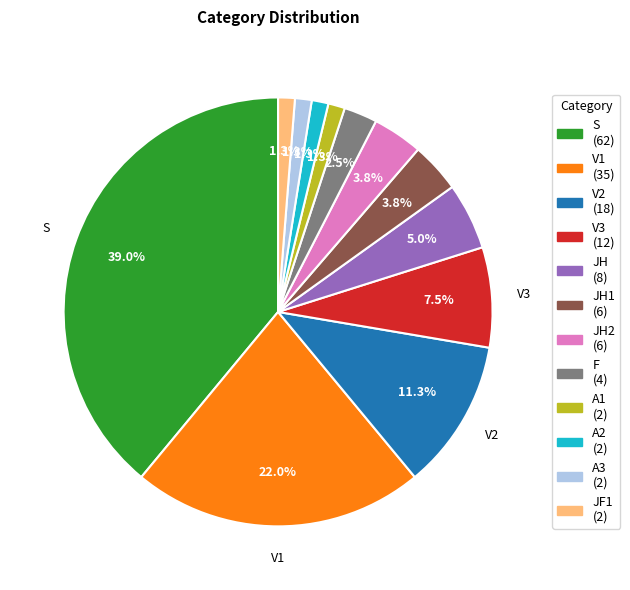

Is there a majority slice in this chart?

No